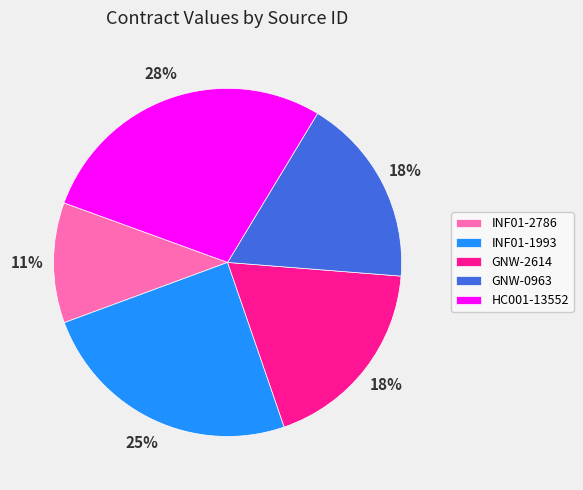

The GNW-0963 slice represents 23% of the pie. True or false?

False